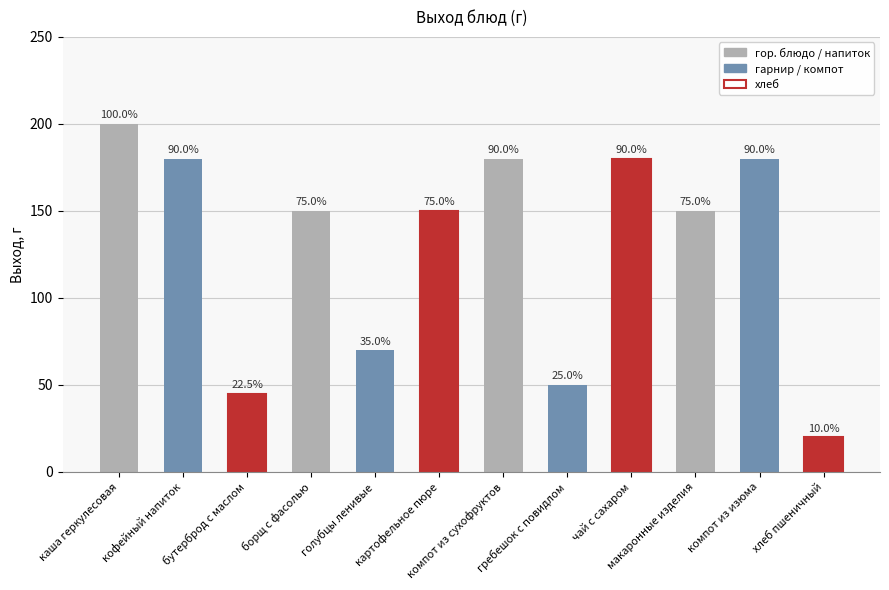

What is the greatest value displayed?

200